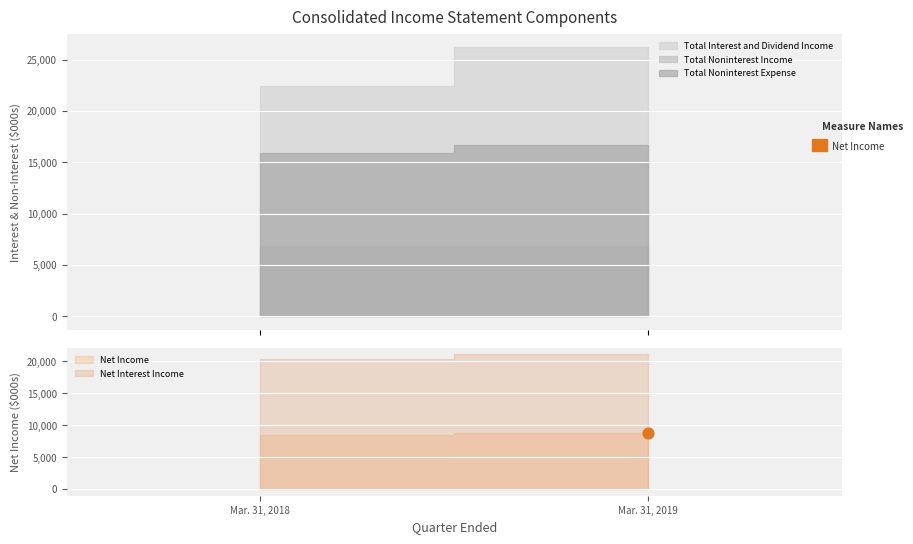

Which series has the largest Y range (max minus min)?

Total Interest and Dividend Income